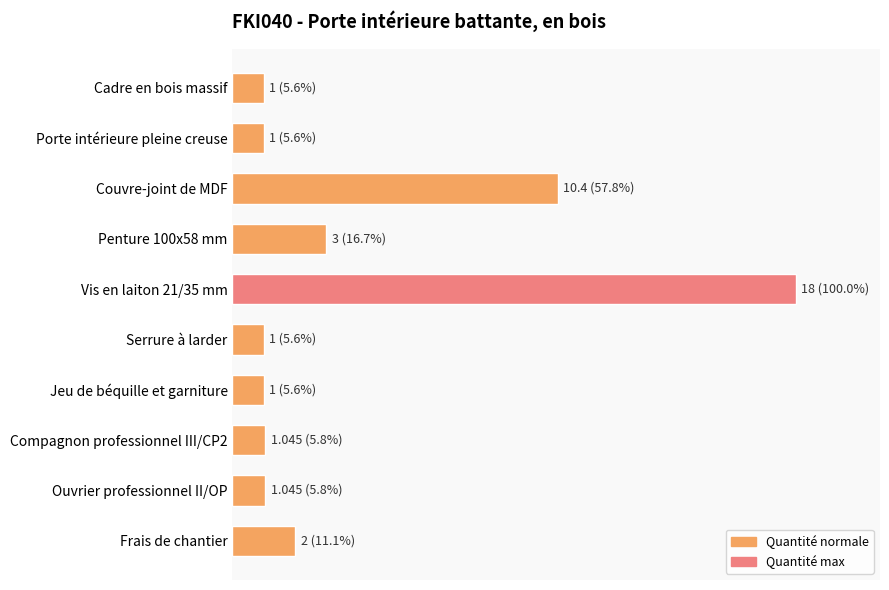

Does the chart contain any negative values?

No